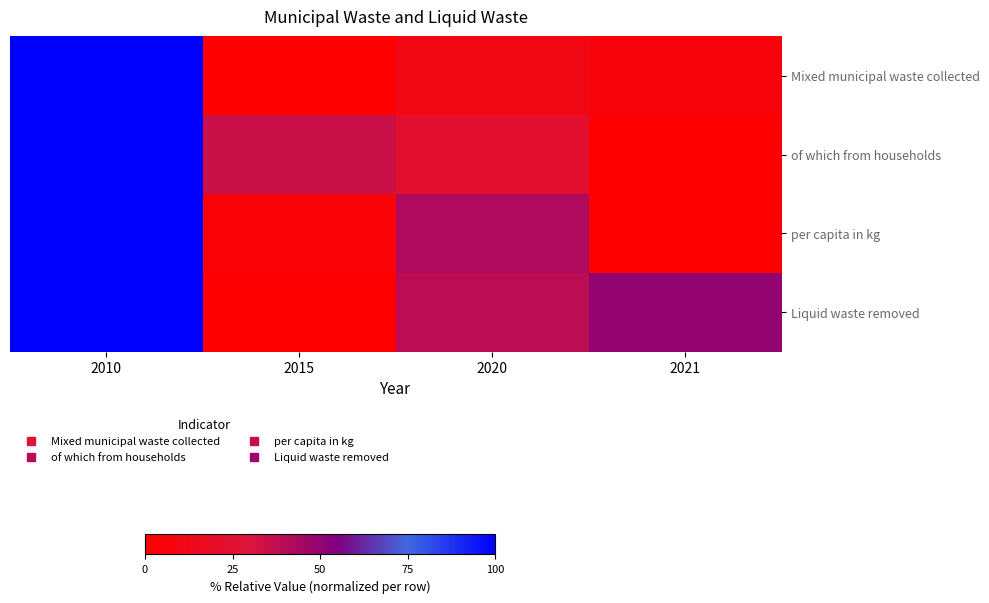

Which series has the largest range (max minus min)?

Mixed municipal waste collected